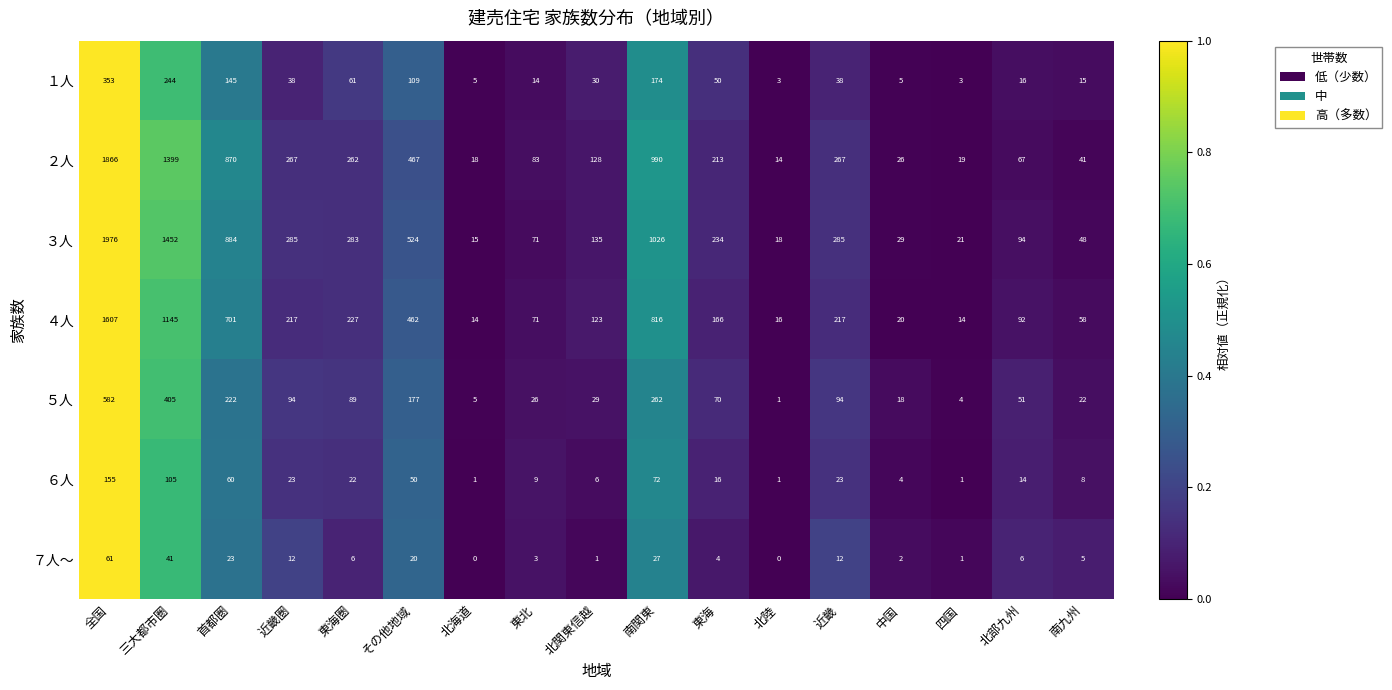

The ６人 series shows 1 at 中国. True or false?

False